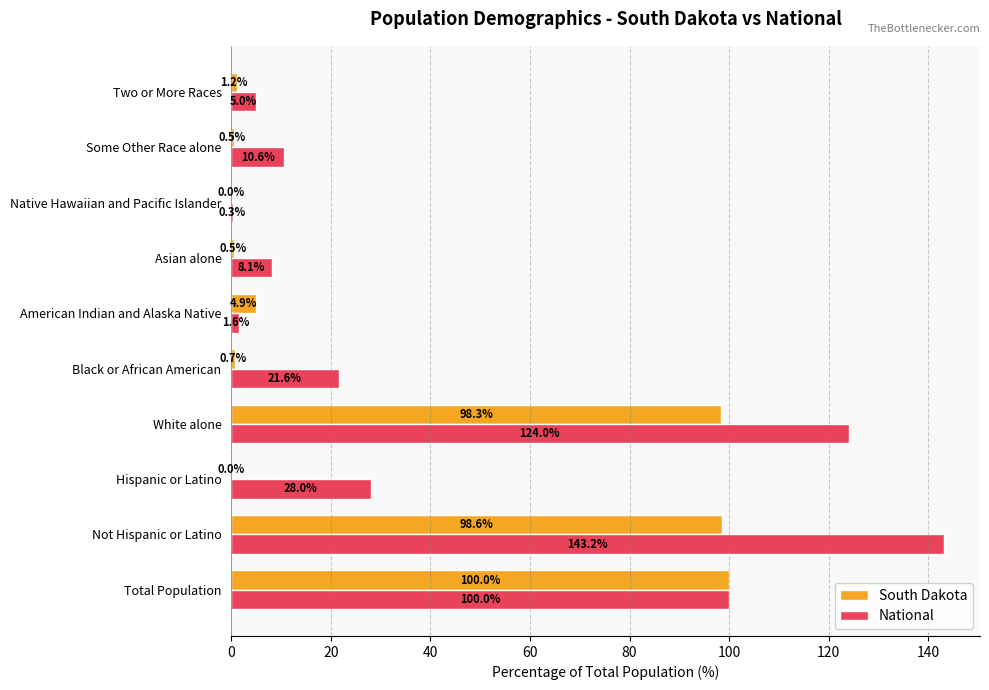

Which series changed the most between Total Population and Native Hawaiian and Pacific Islander?

South Dakota